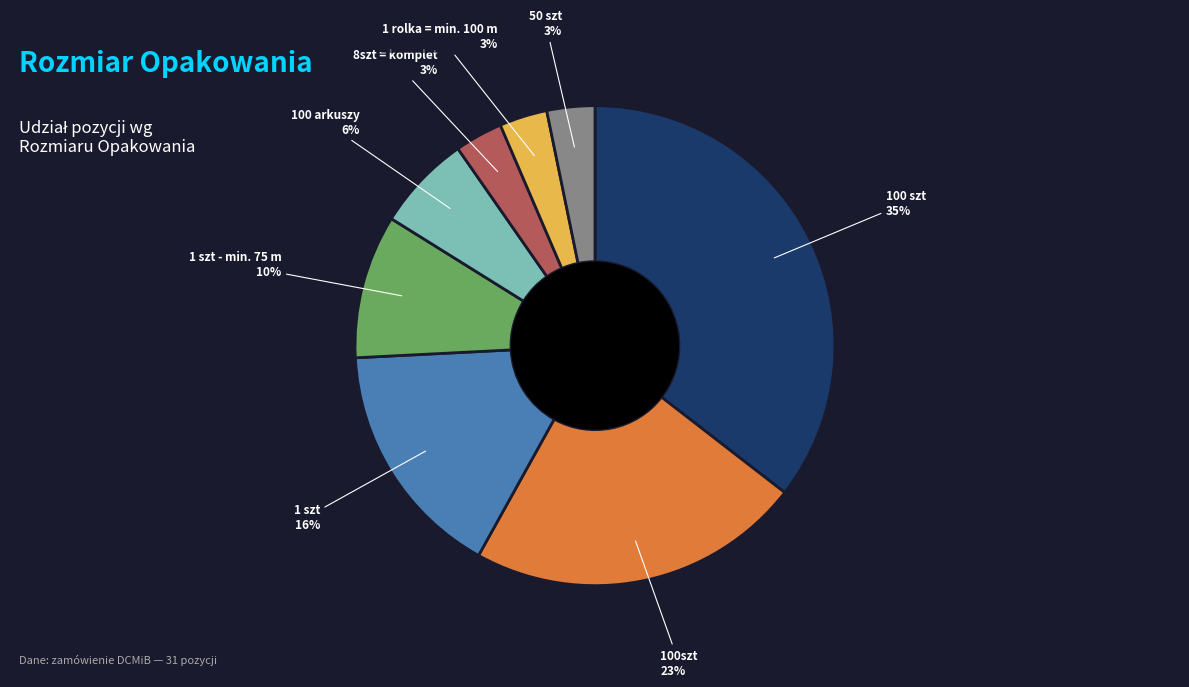

Is it true that 100 szt is 35% of the pie?

True